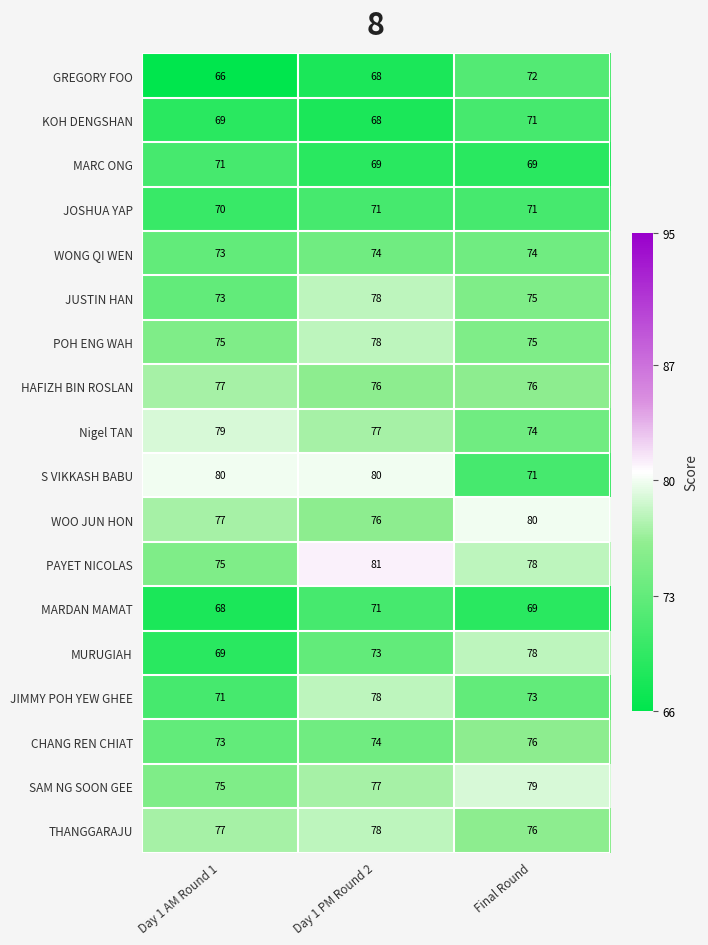

At which category is the sum across all series the highest?

Day 1 PM Round 2